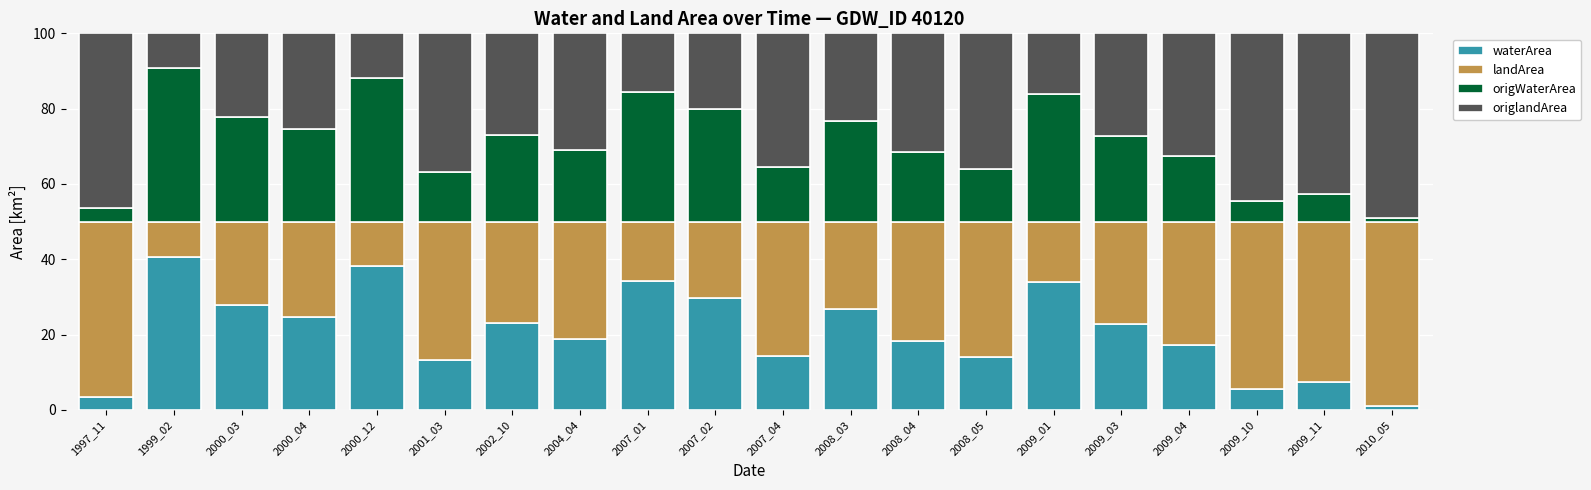

What is the sum of the waterArea values at 2009_10 and 2000_12?

43.6